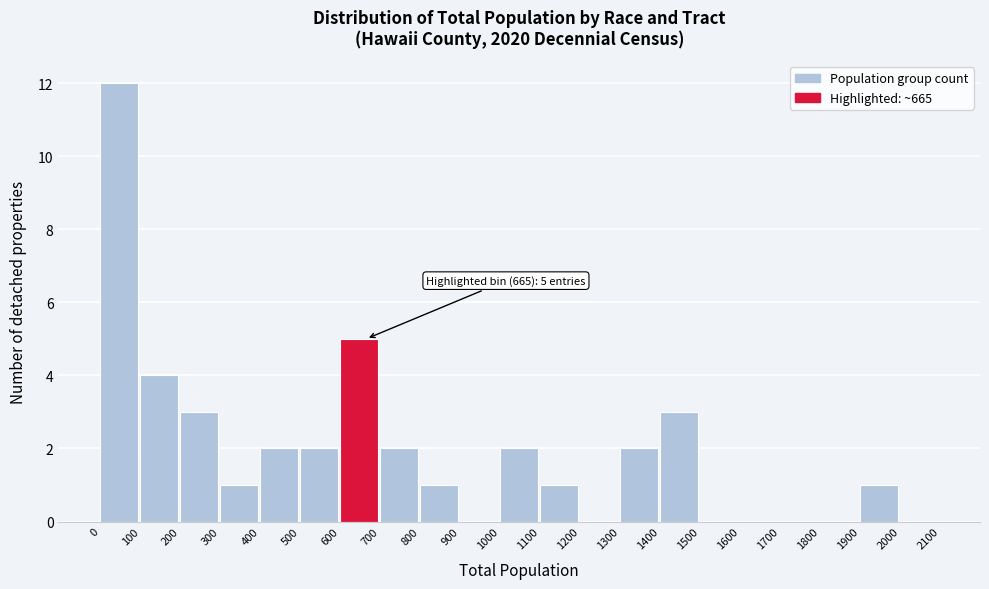

Over which range of the x-axis is the bar tallest?

0 to 100